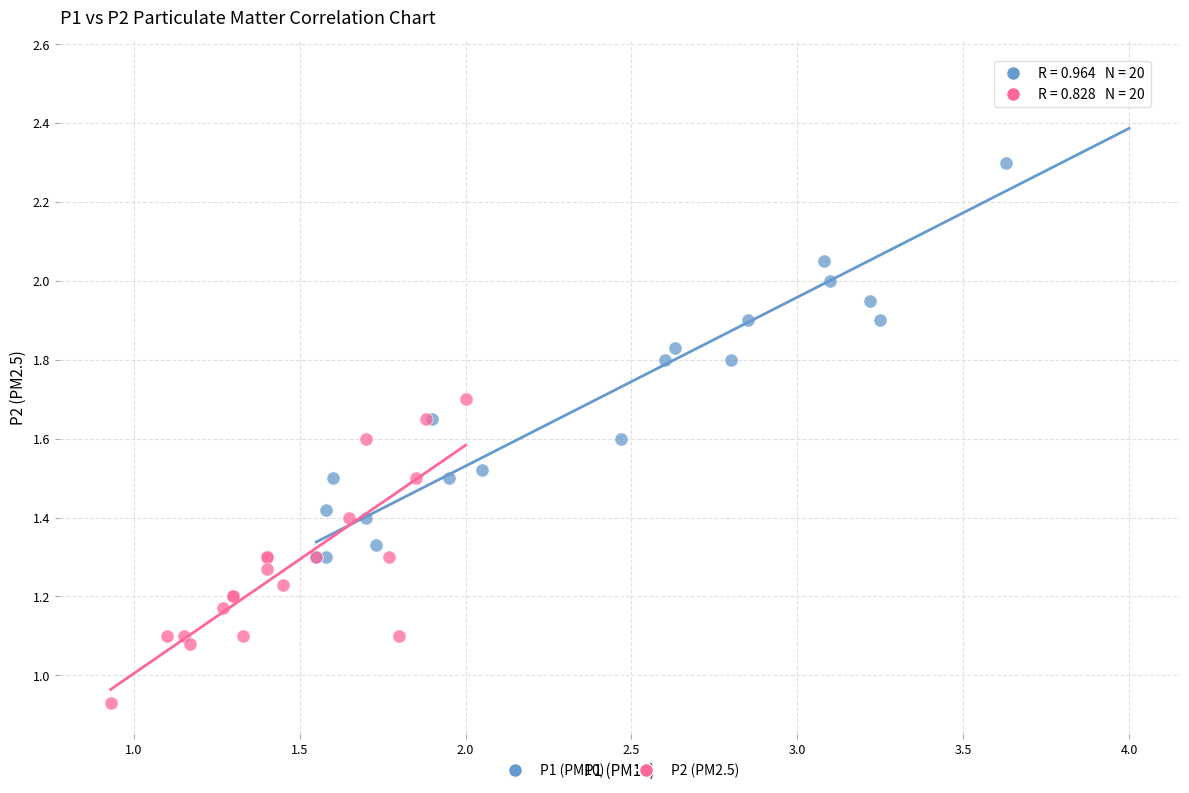

Which series reaches the minimum Y coordinate?

P2 (PM2.5)